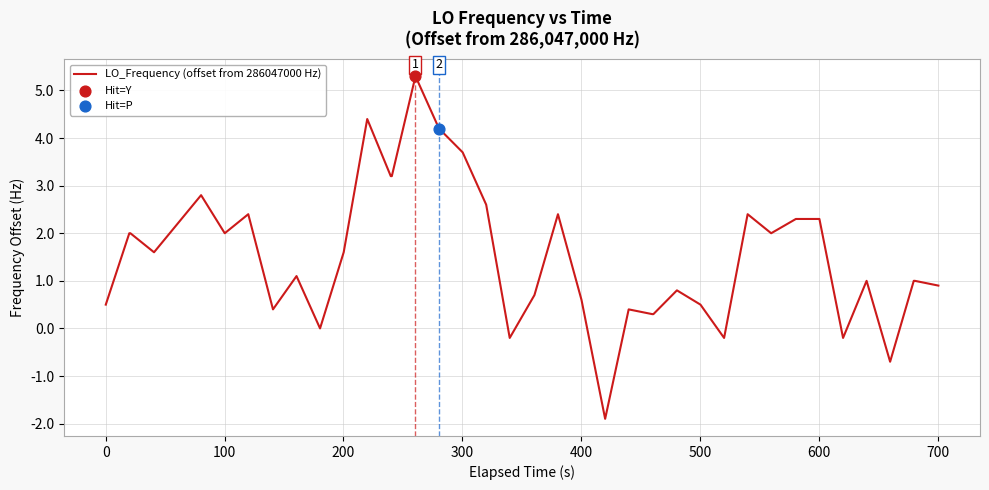

What is the smallest value displayed?

-1.9